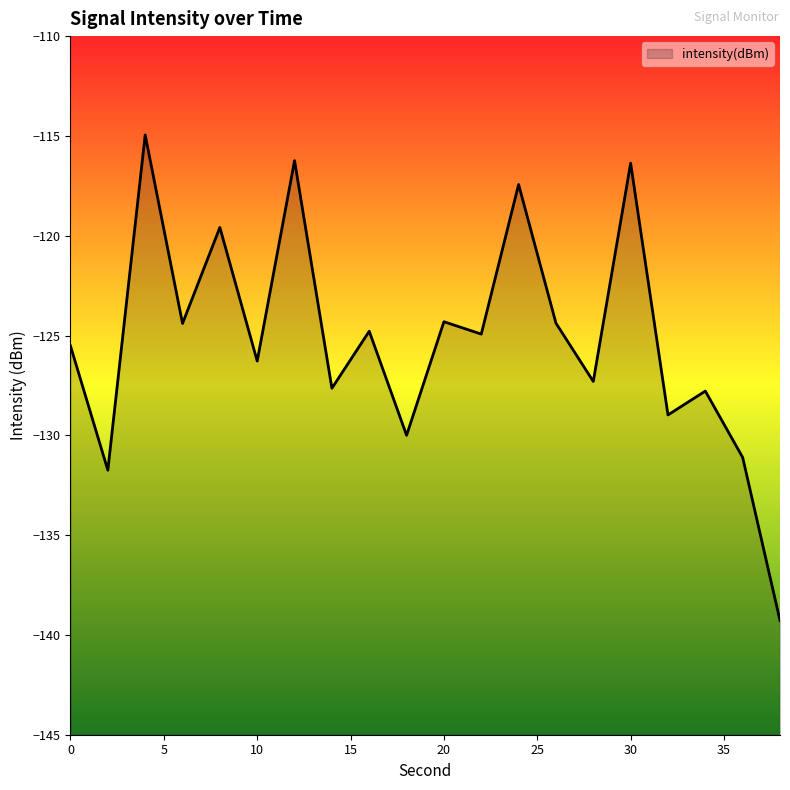

What is the change in value from 20 to 38?

-15.0